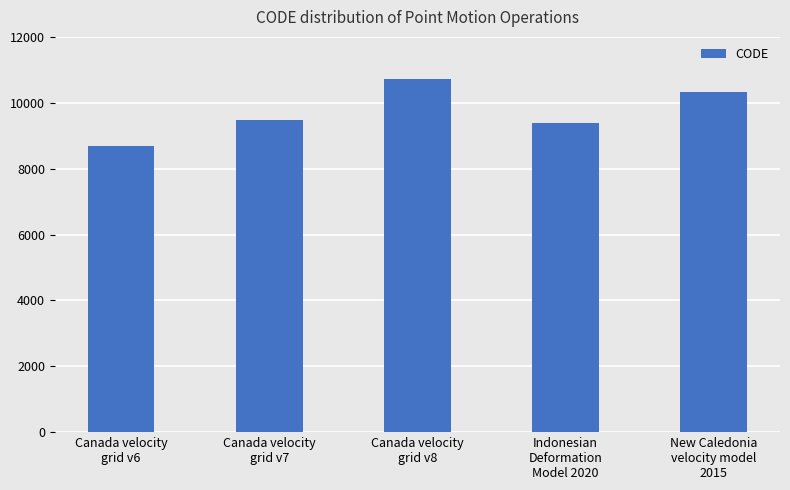

How many bars are there in total?

5